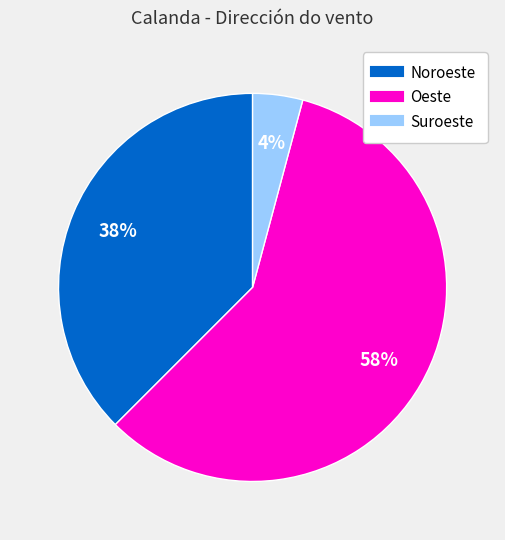

To the nearest percent, what is the average slice percentage?

33%